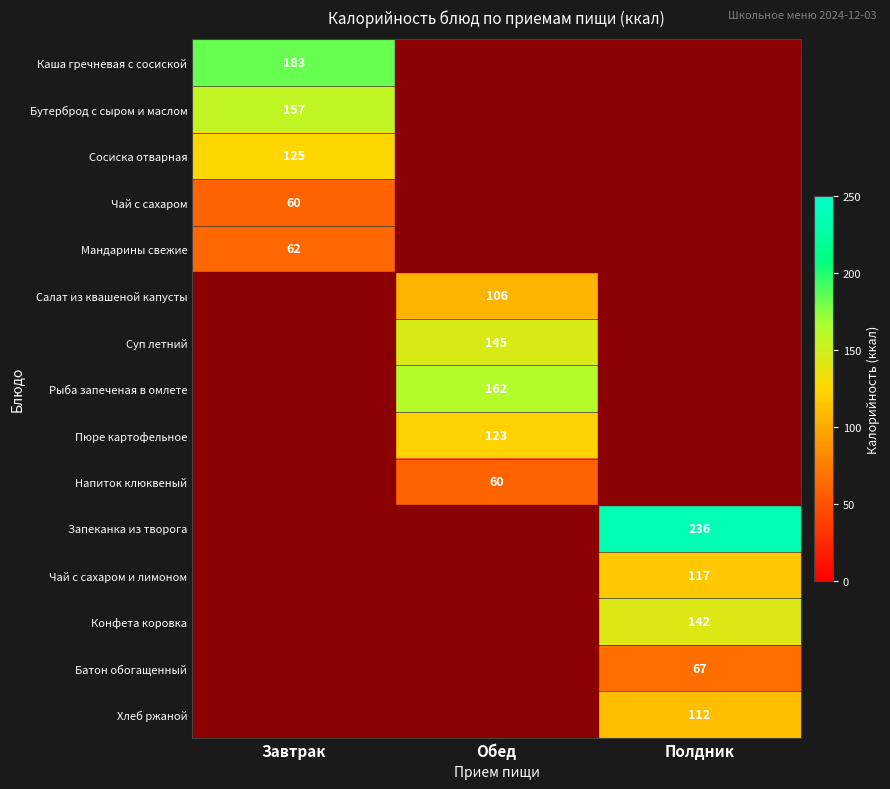

True or false: Суп летний has a value of 145 at Обед.

True